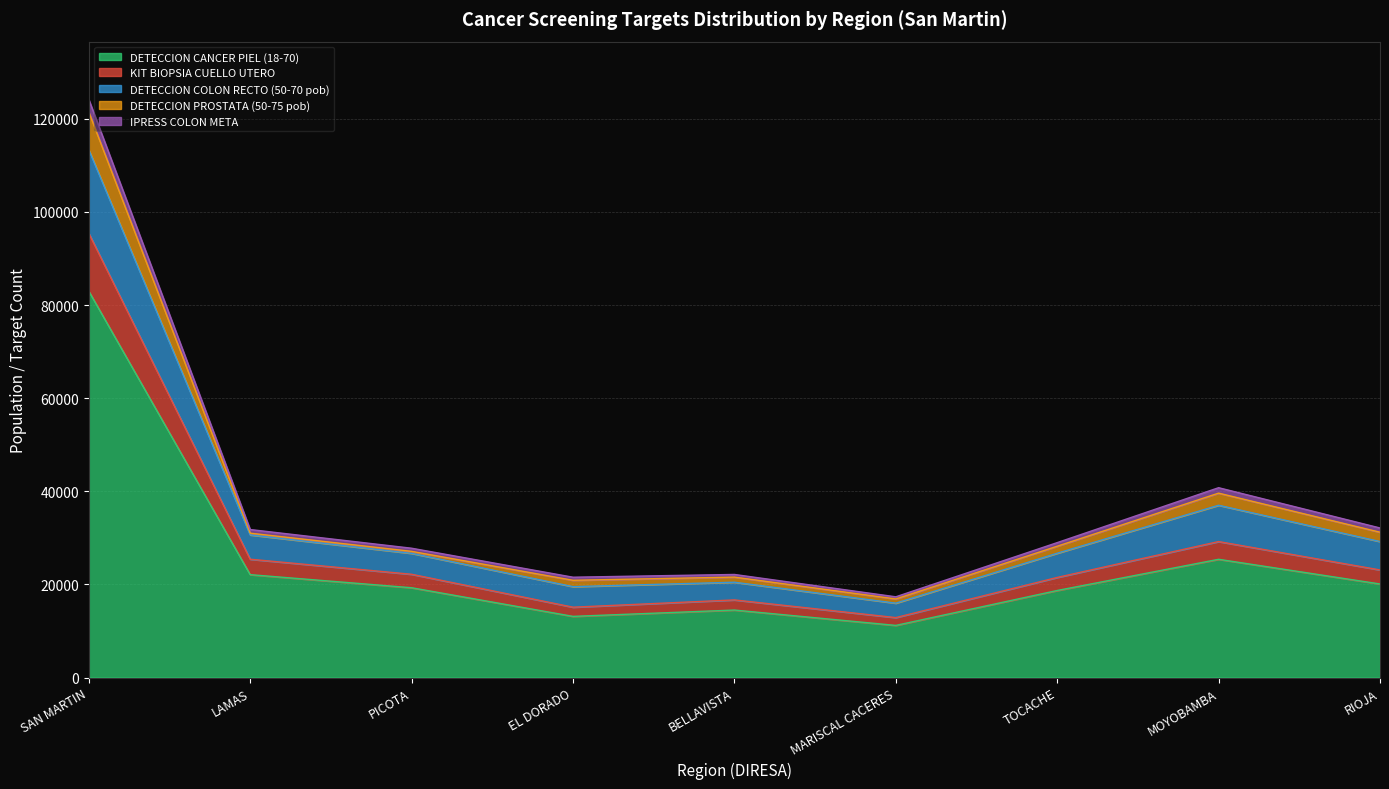

How many categories are shown in the chart?

9